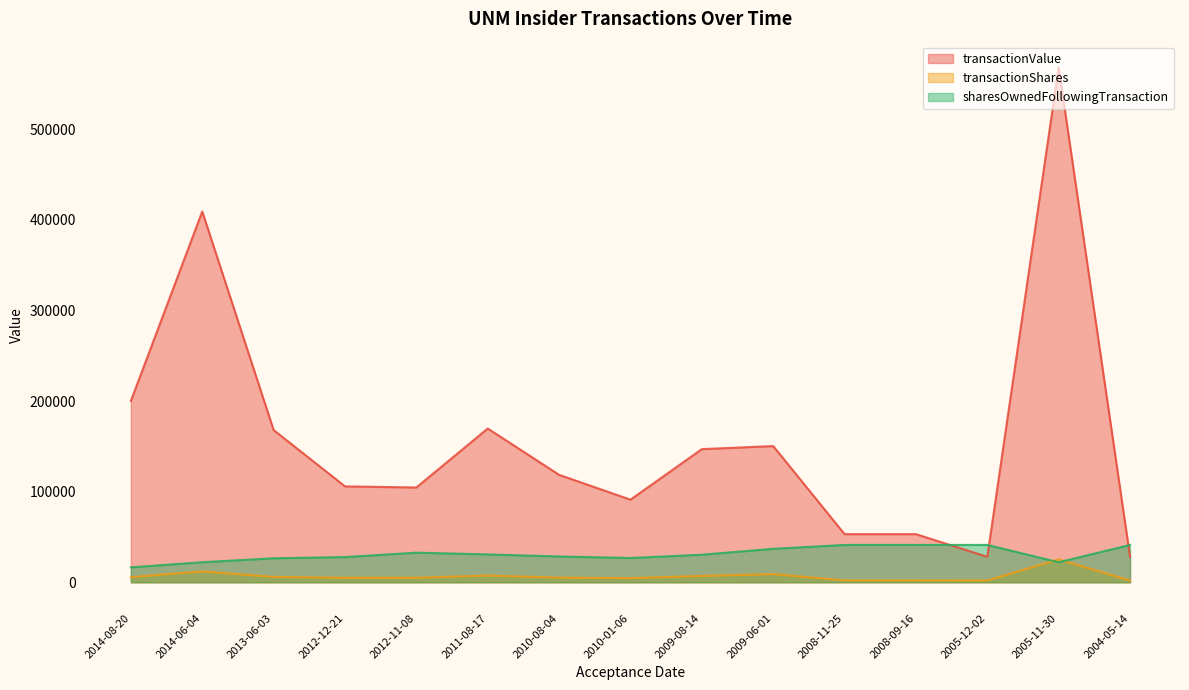

What is the label of the 4th point from the left?

2012-12-21